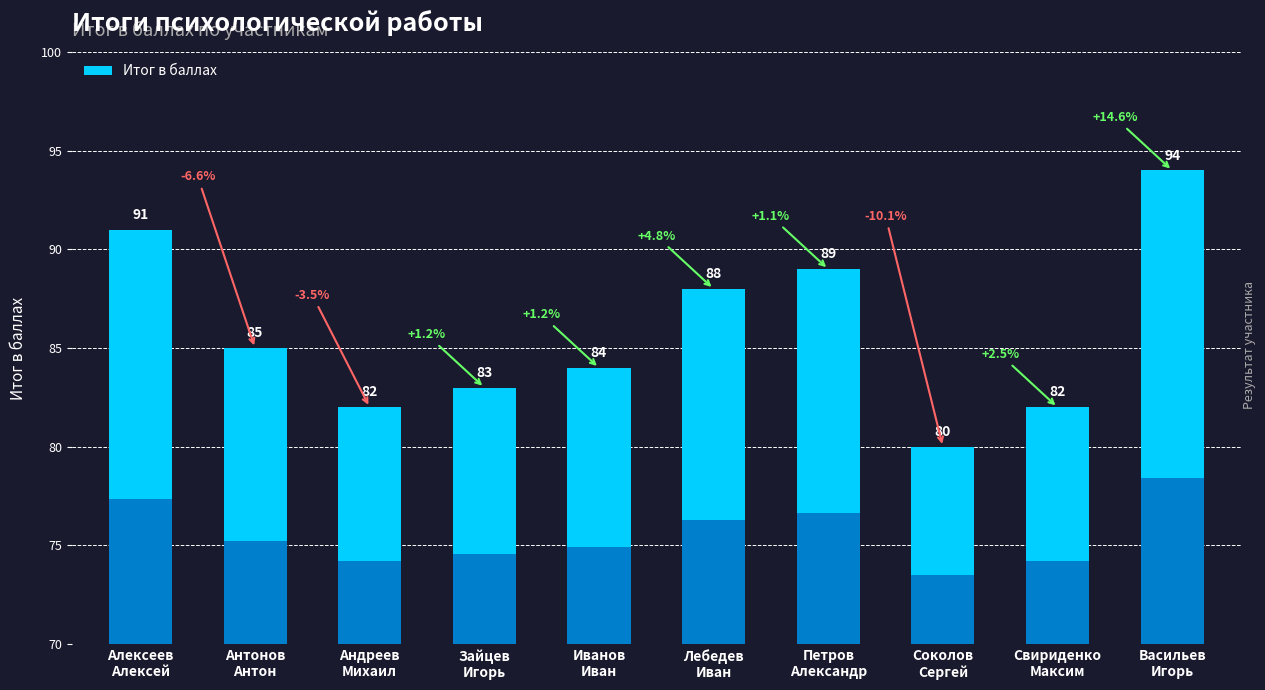

List the labels in order of value, largest first.

Васильев
Игорь, Алексеев
Алексей, Петров
Александр, Лебедев
Иван, Антонов
Антон, Иванов
Иван, Зайцев
Игорь, Андреев
Михаил, Свириденко
Максим, Соколов
Сергей